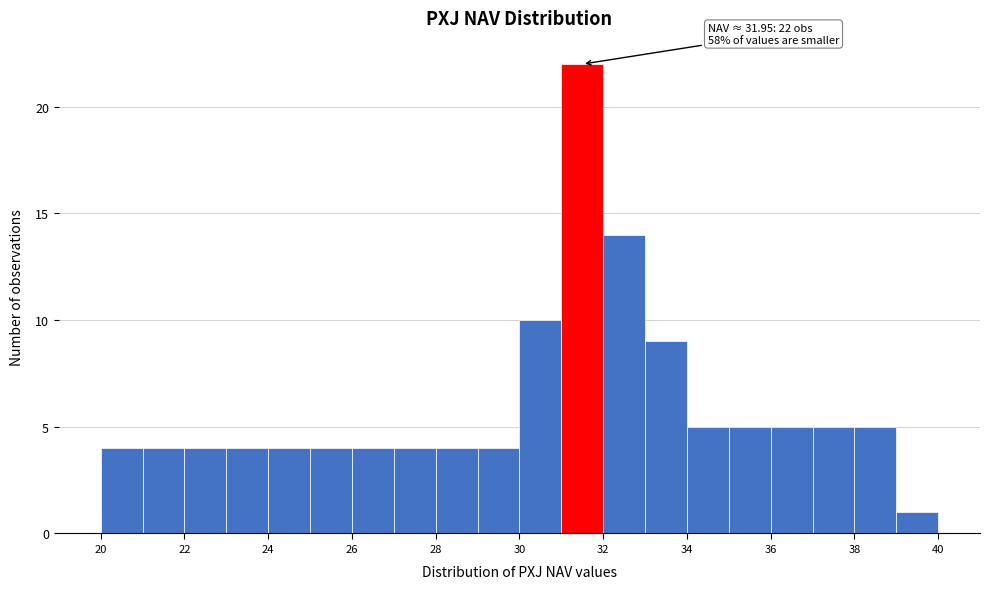

Over which range of the x-axis is the bar tallest?

31 to 32